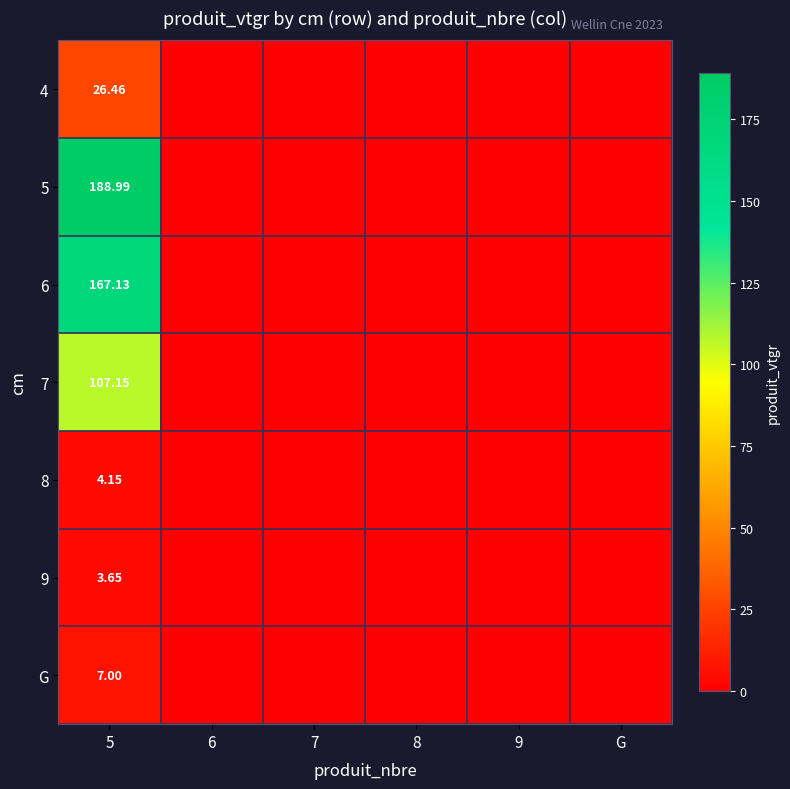

Is the value of 4 at 7 greater than the value of 9 at 5?

No